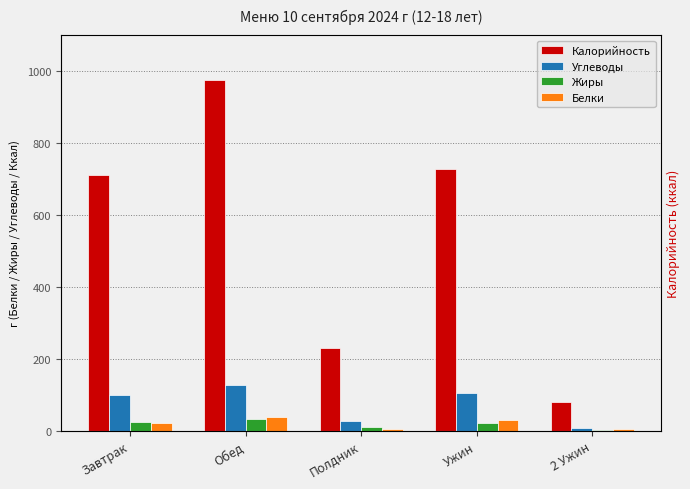

Where is Жиры nearest to the value 18?

Ужин